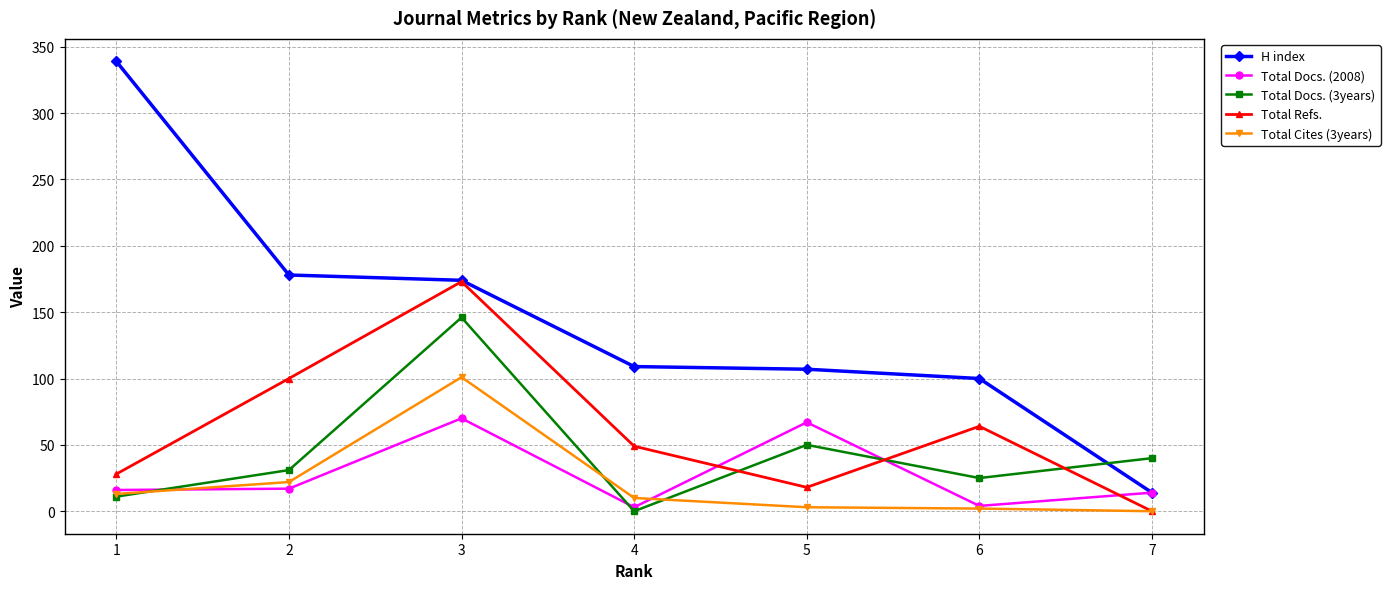

How many data points does each series have?

7